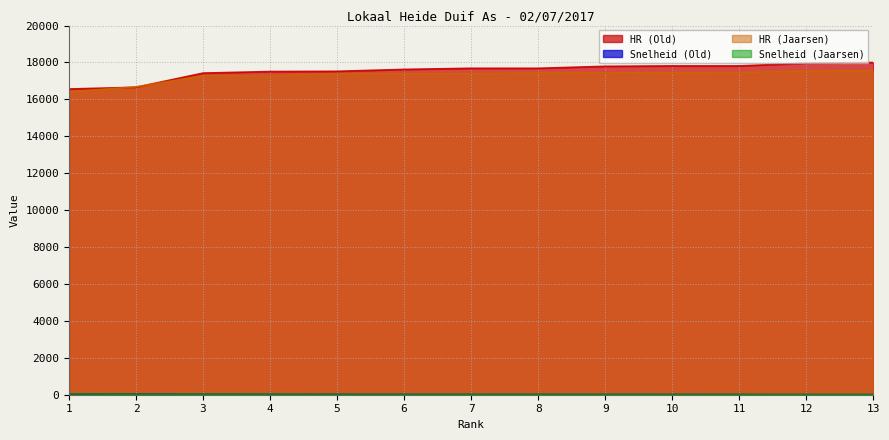

How many data points does each series have?

13